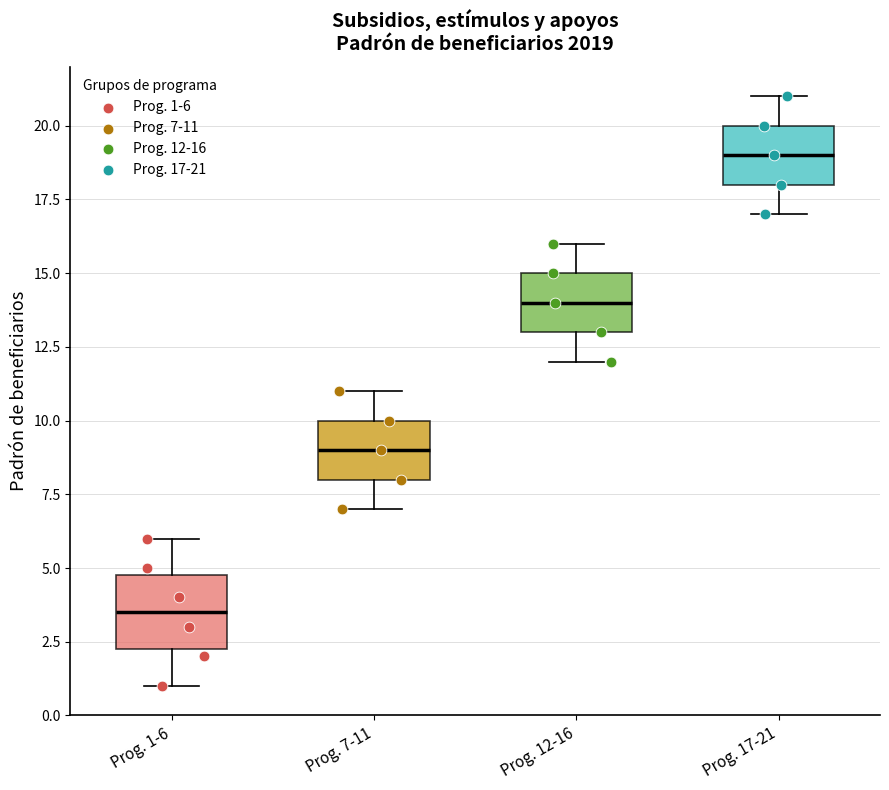

Where is the upper edge of the box for Prog. 12-16 on the y-axis? The values are not printed on the chart, so give them approximately, as read against the axis.

15.0